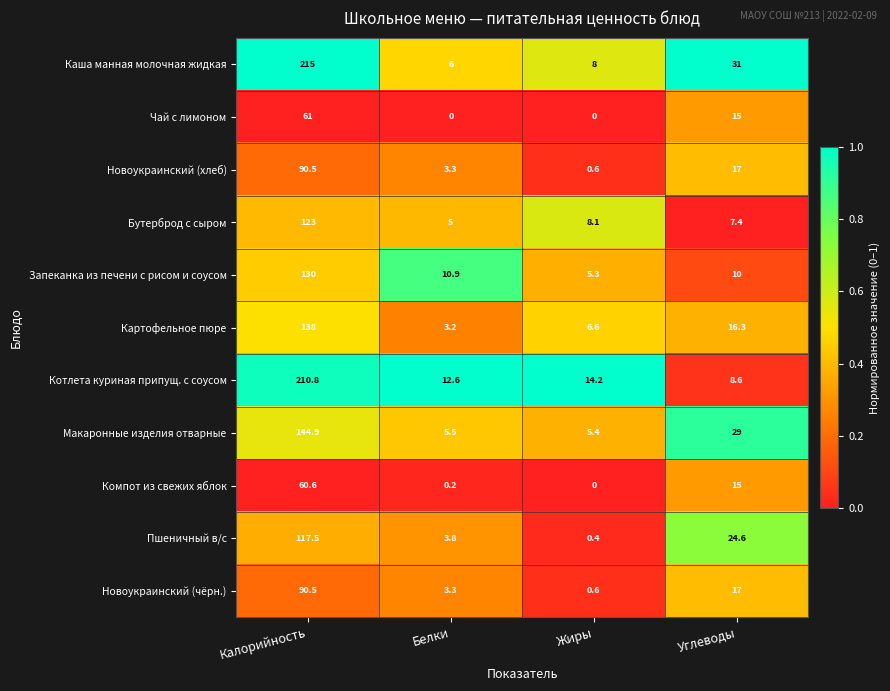

At which category is the sum across all series the highest?

Калорийность